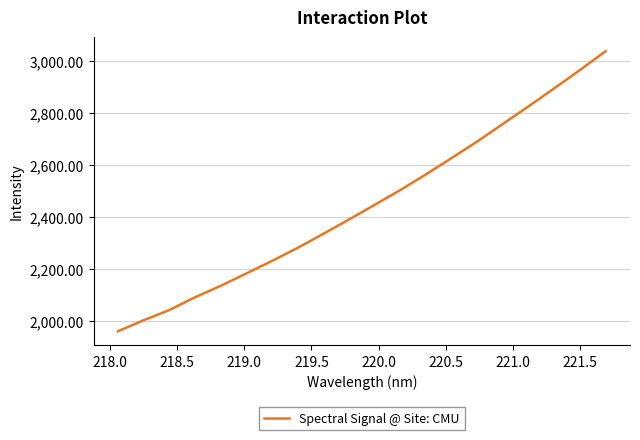

What is the minimum value shown in the chart?

1958.9